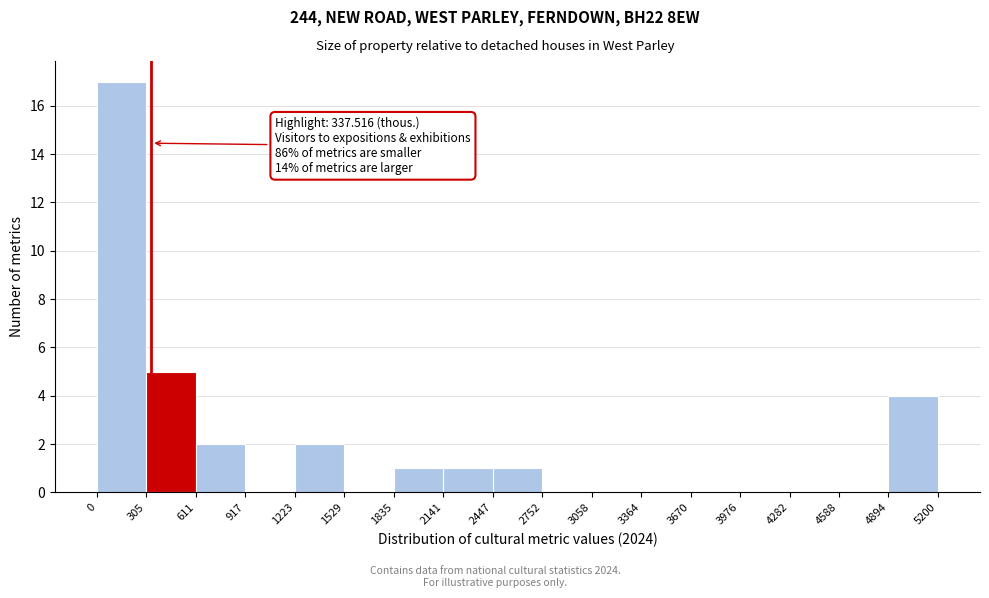

Over which range of the x-axis is the bar tallest?

0 to 305